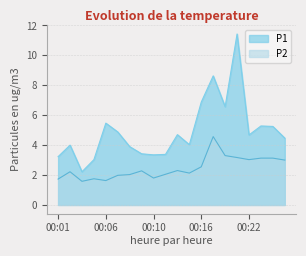

True or false: P1 has a value of 3.4 at 00:04.

False